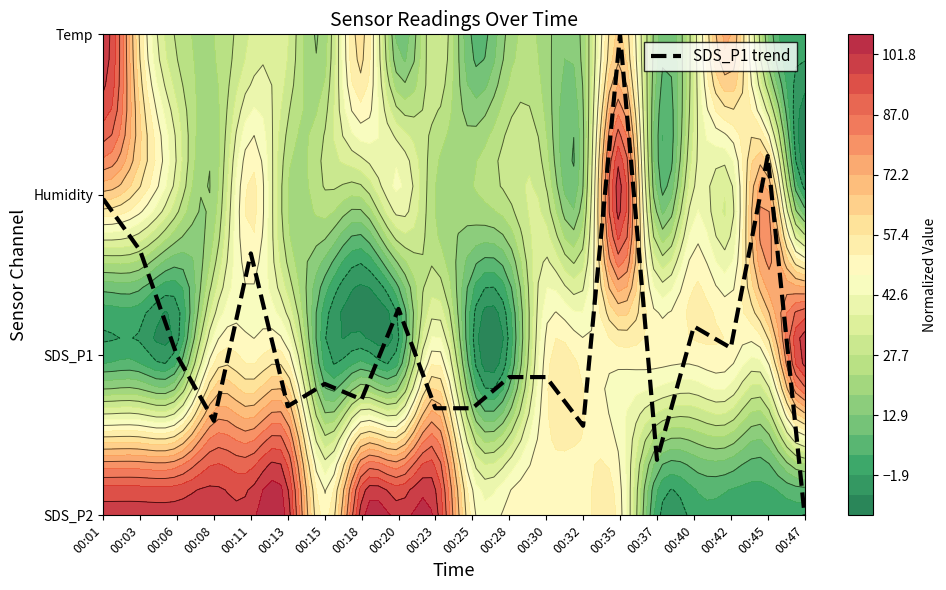

At which category does the data reach its first local peak?

00:11